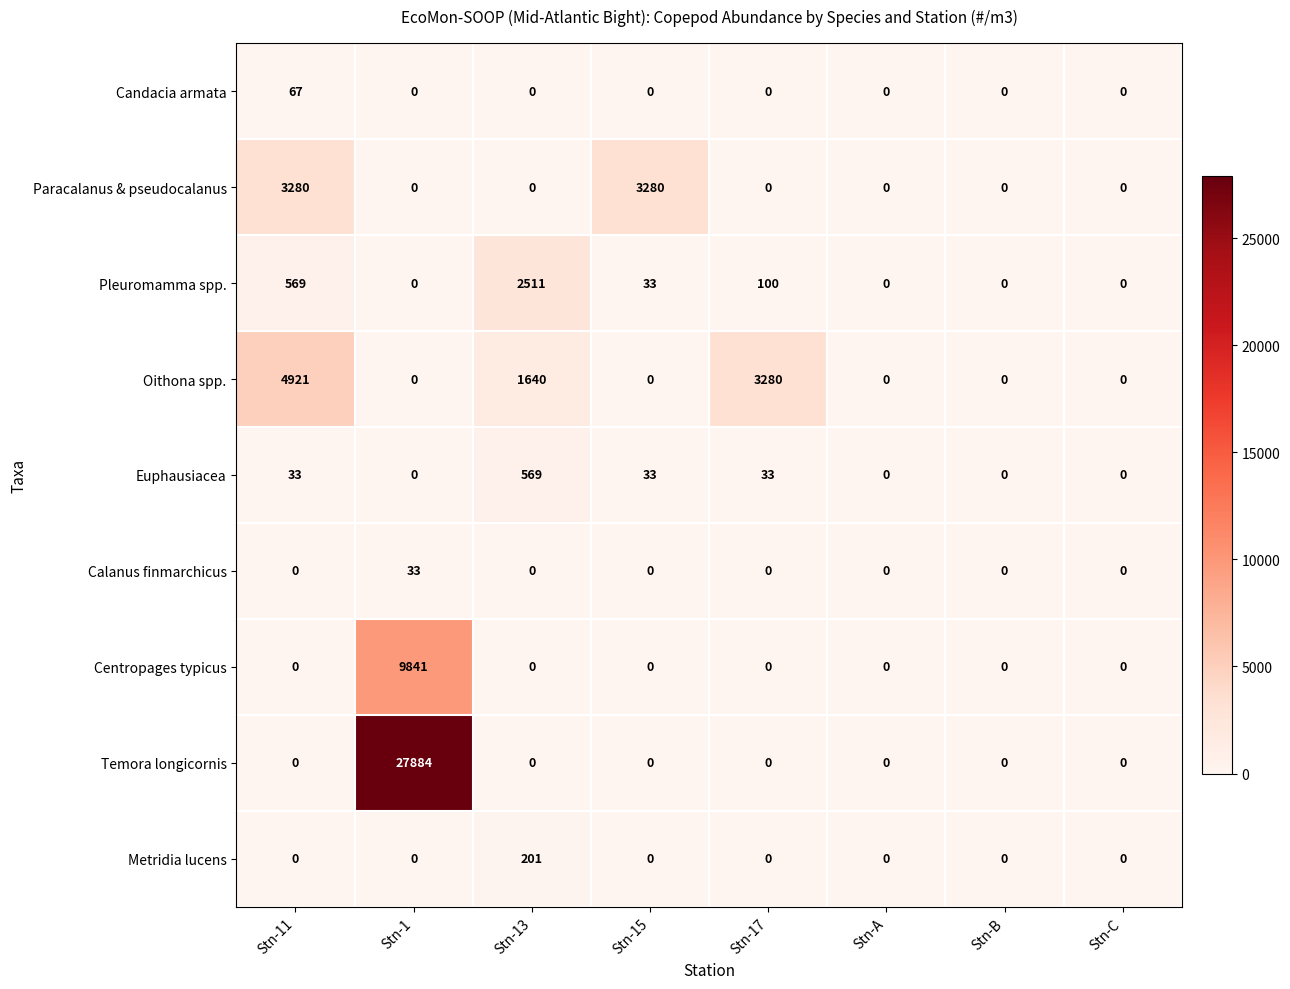

What is the difference between the Paracalanus & pseudocalanus values at Stn-1 and Stn-11?

3280